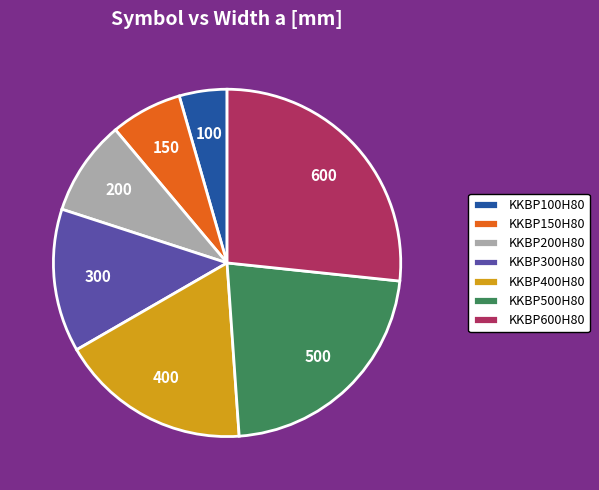

Rank the categories by value from highest to lowest.

KKBP600H80, KKBP500H80, KKBP400H80, KKBP300H80, KKBP200H80, KKBP150H80, KKBP100H80